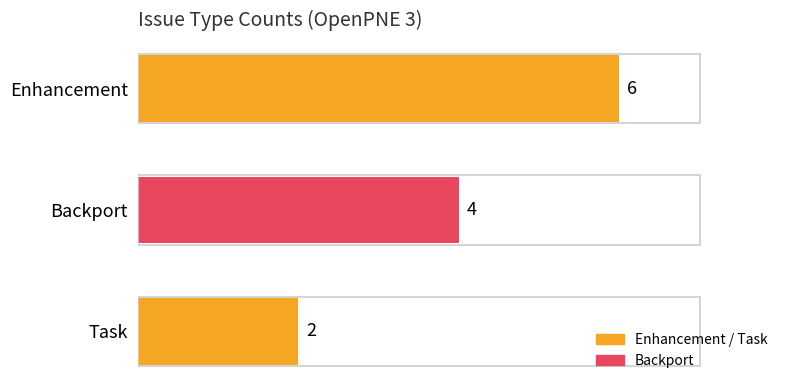

Approximately how many times larger is the value at Backport compared to Enhancement?

0.7